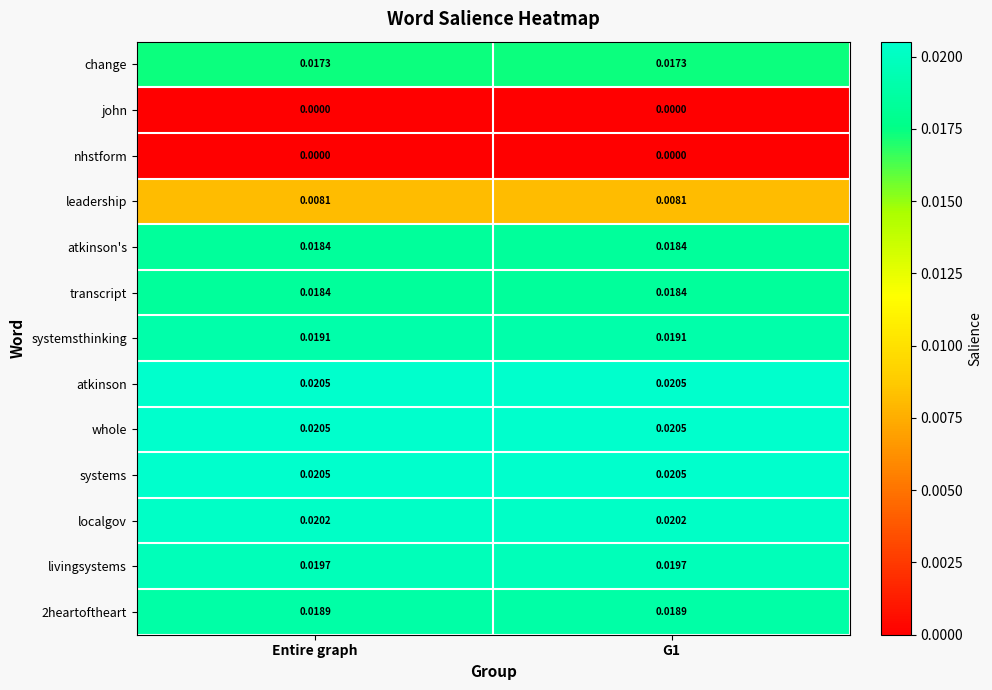

Is the value of systems at Entire graph greater than the value of john at G1?

Yes